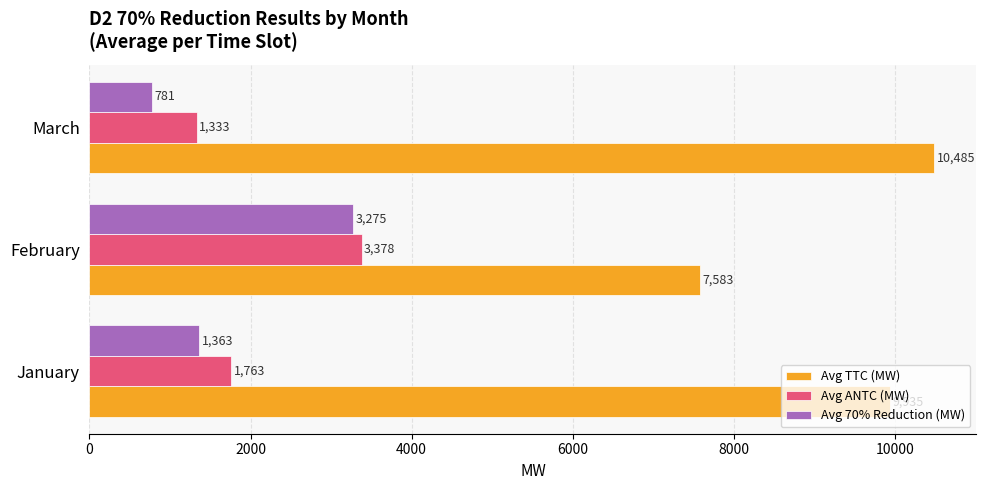

What is the average value of the Avg 70% Reduction (MW) series?

1806